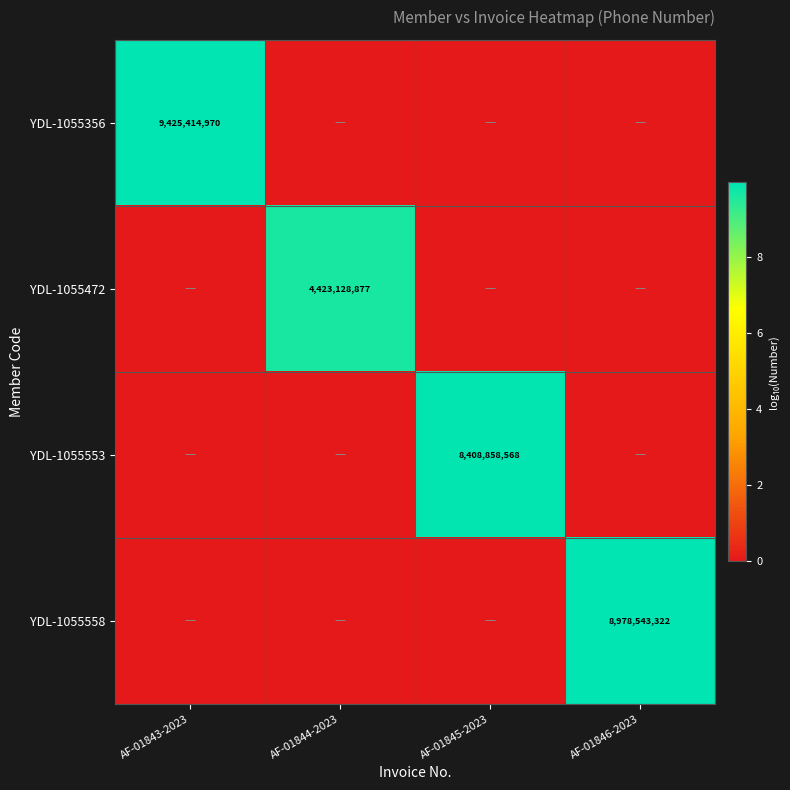

True or false: YDL-1055472 has a value of 1056249349 at AF-01844-2023.

False